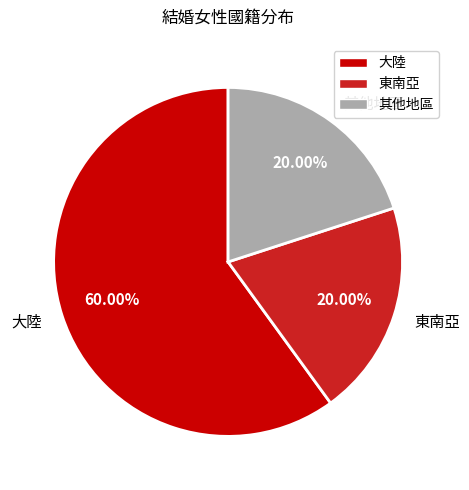

Does 大陸 account for over 50% of the chart?

Yes